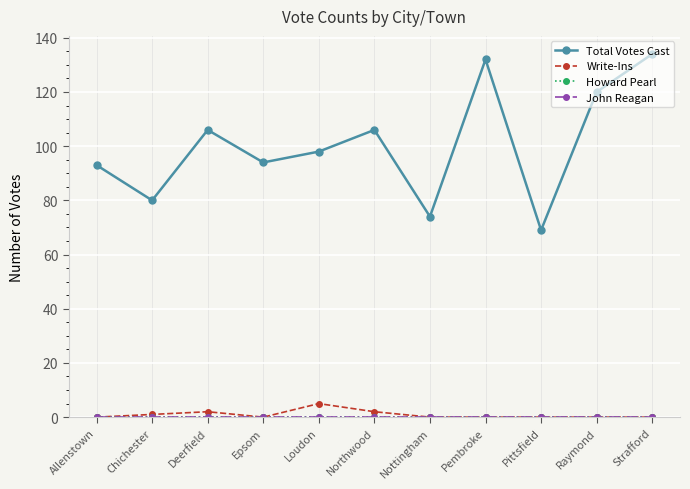

Is this an area chart (filled region under the line)?

No